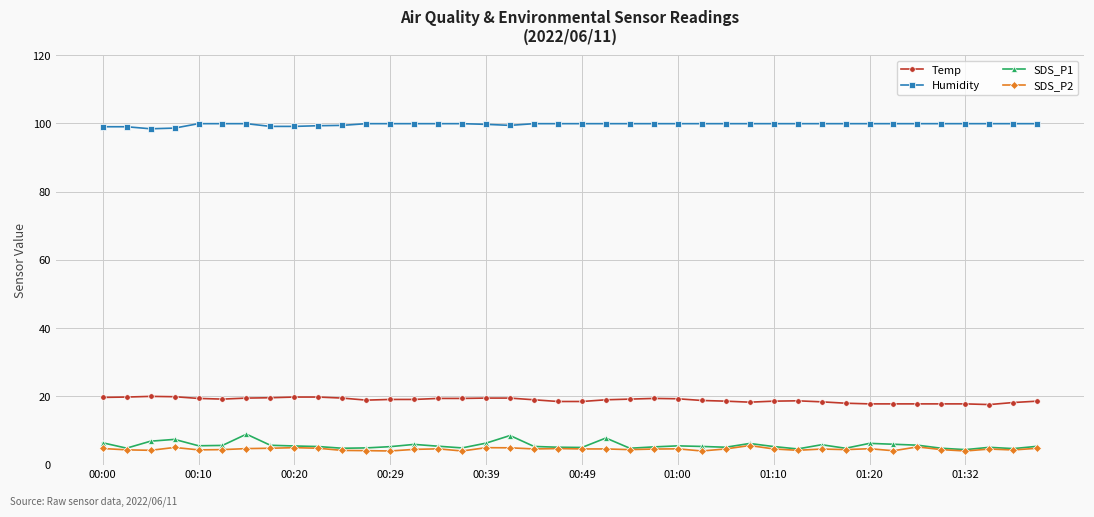

What is the maximum value for Temp?

20.0